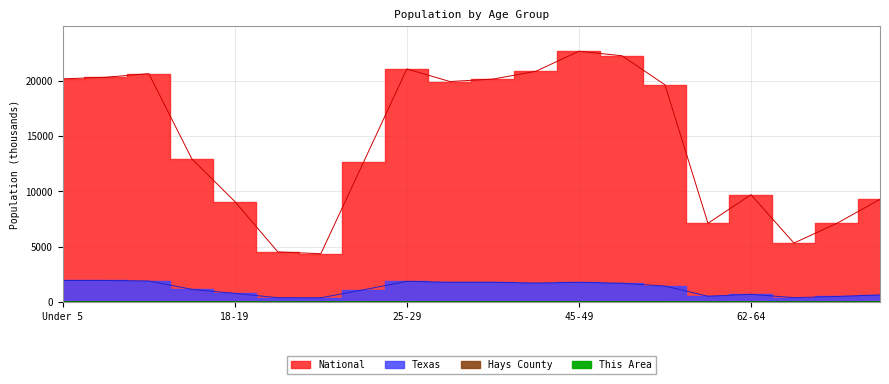

Which has a higher value, 35-39 or 55-59?

35-39